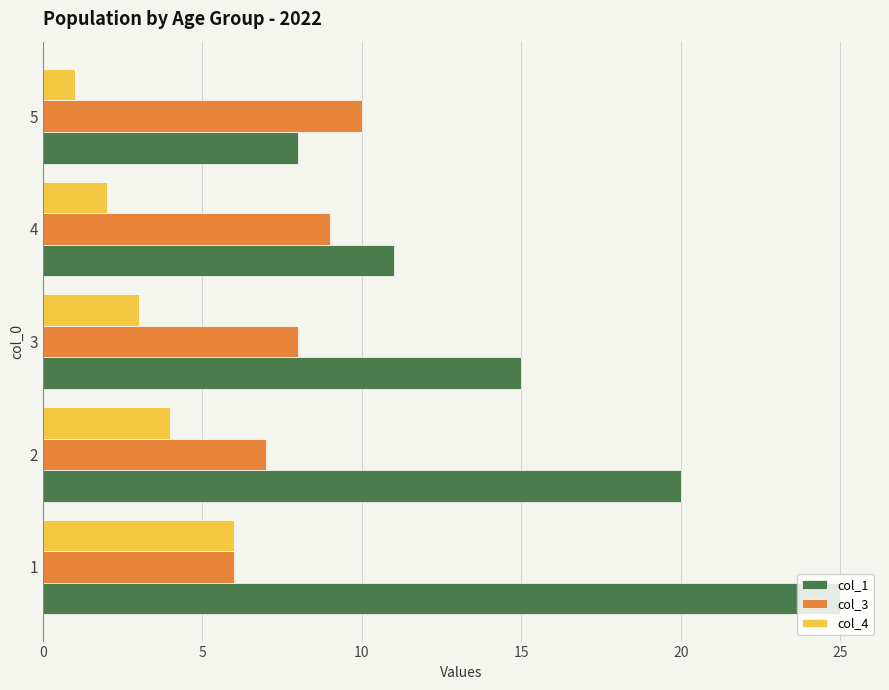

Rank the series by their average value, from highest to lowest.

col_1, col_3, col_4